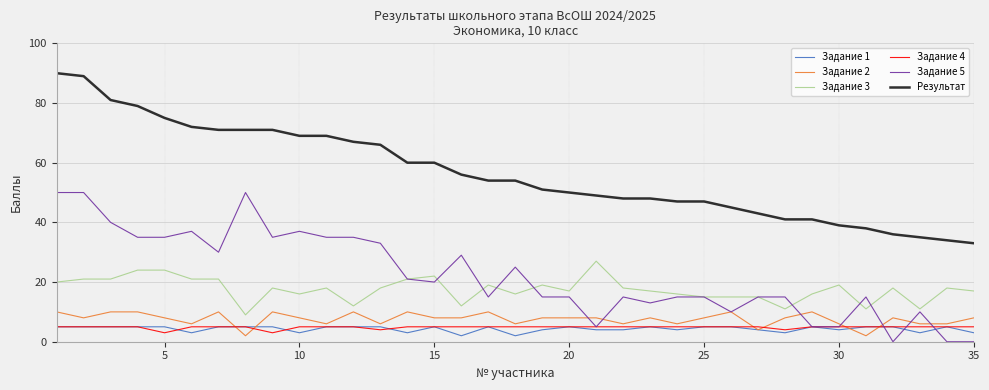

Which series has the largest range (max minus min)?

Результат